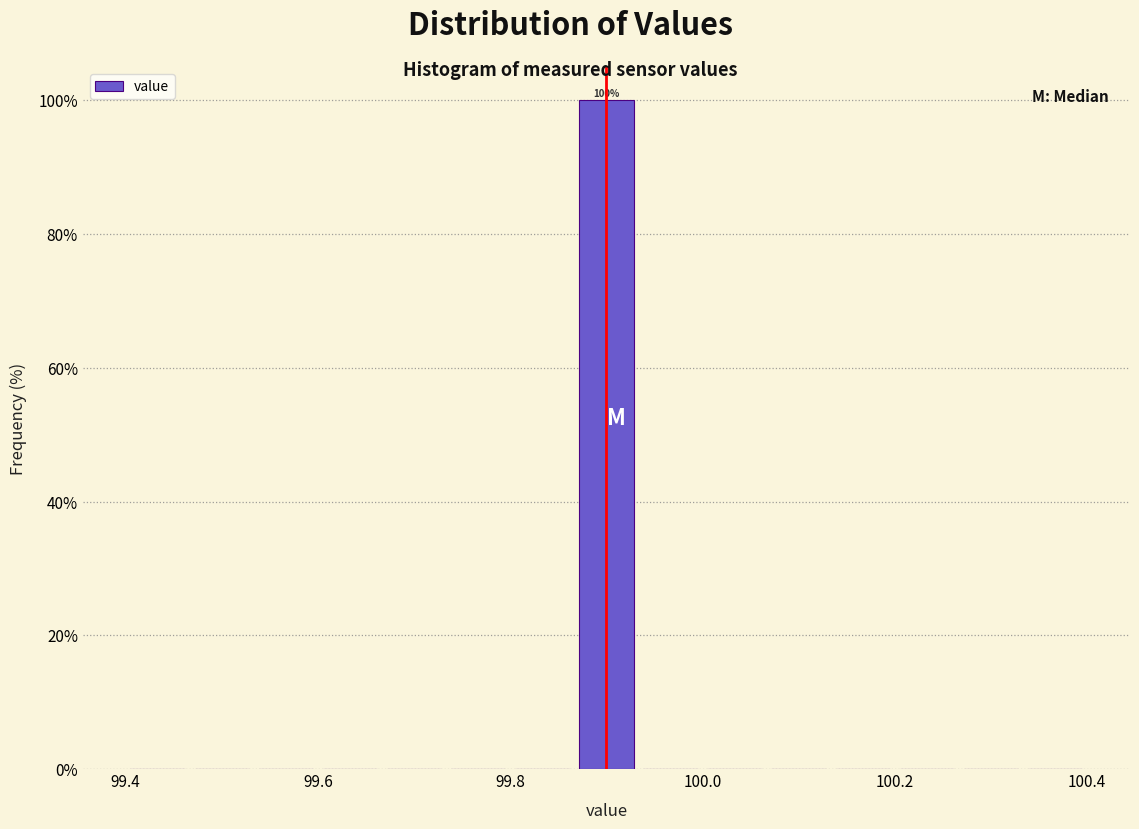

Read against the x-axis, roughly where is the centre of the tallest bar?

99.90